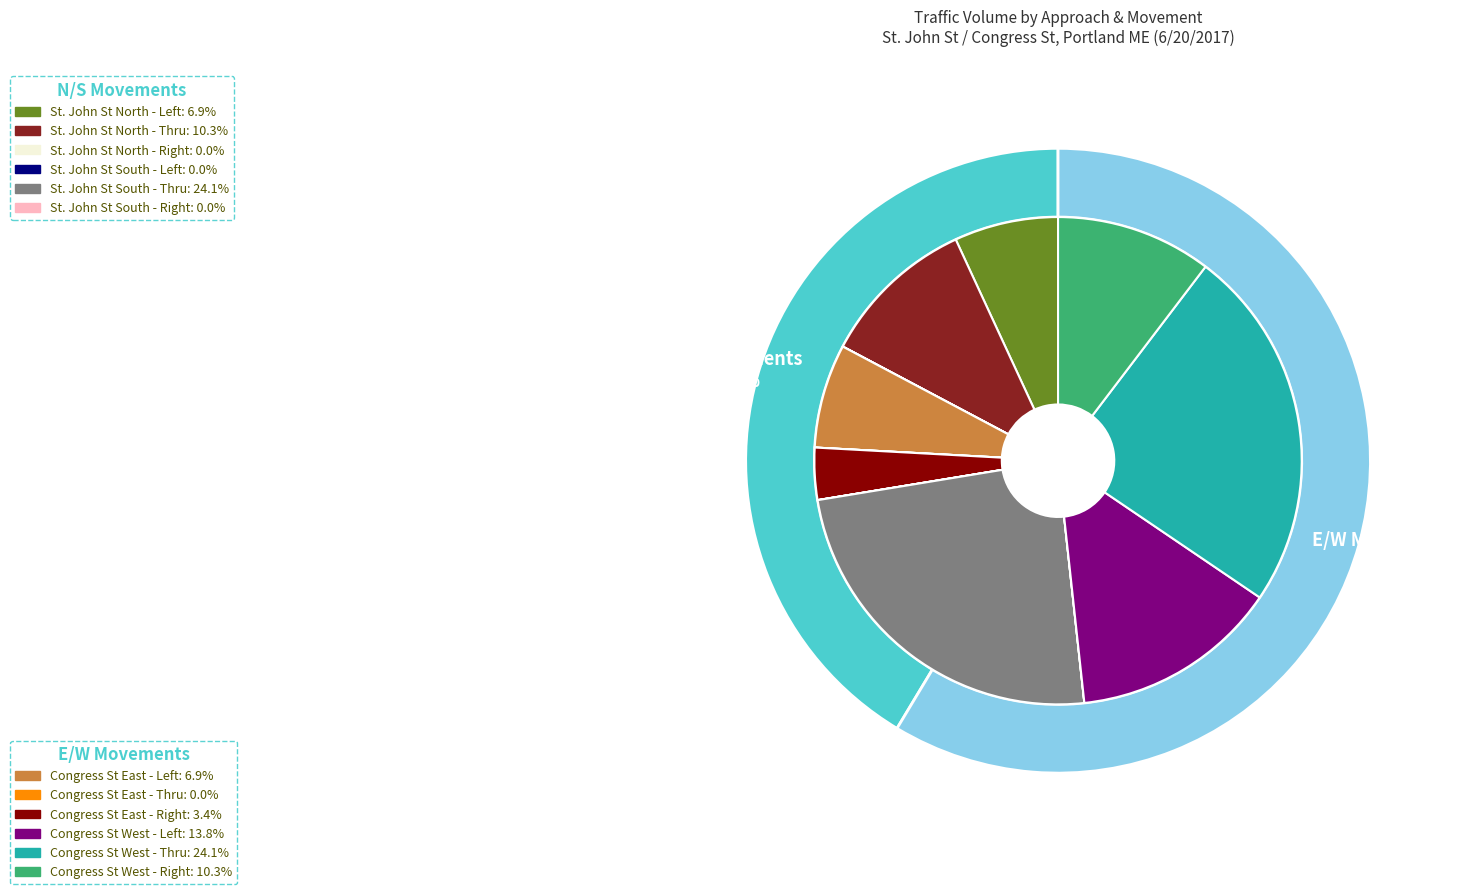

Which category has the biggest portion of the pie?

St. John St From South - Thru